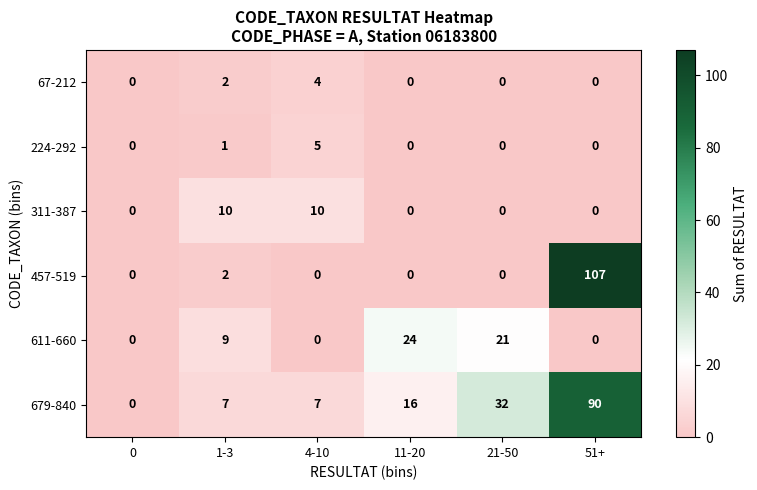

Which series has the largest total across all categories?

679-840